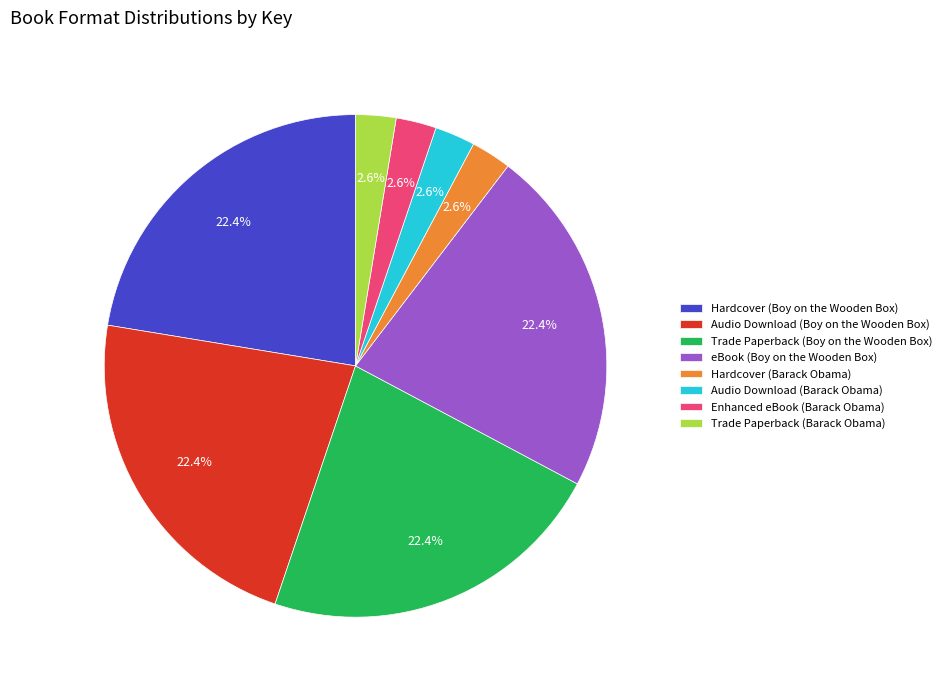

Count the number of slices in the pie.

8